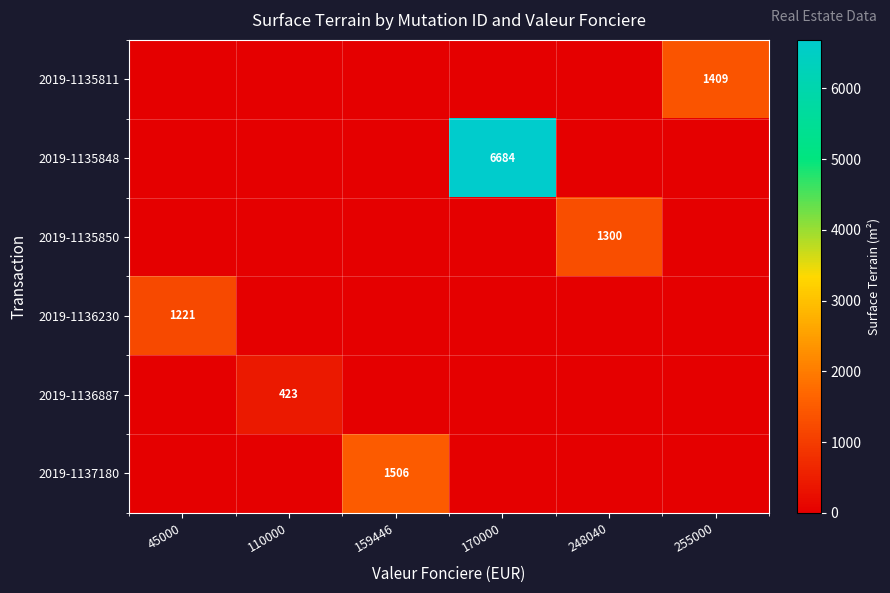

Is it true that 2019-1136887 equals 267 at 110000?

False